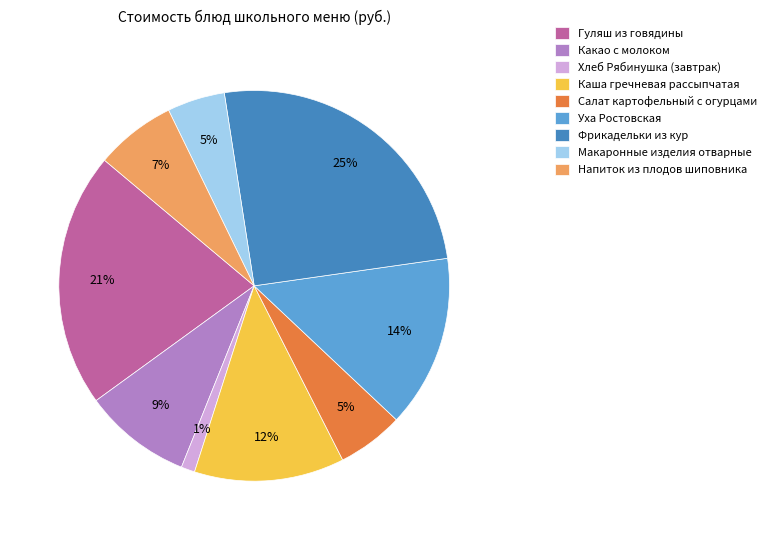

Is the sum of Гуляш из говядины and Уха Ростовская greater than half?

No